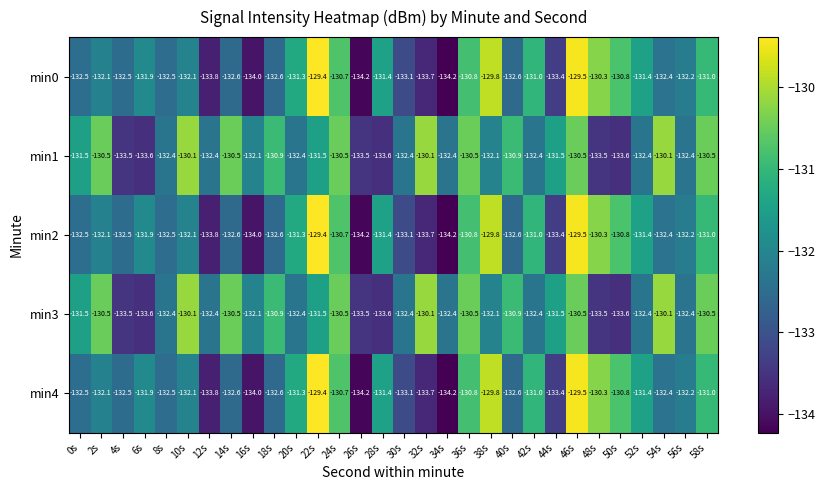

At which label does min3 first exceed -132?

0s